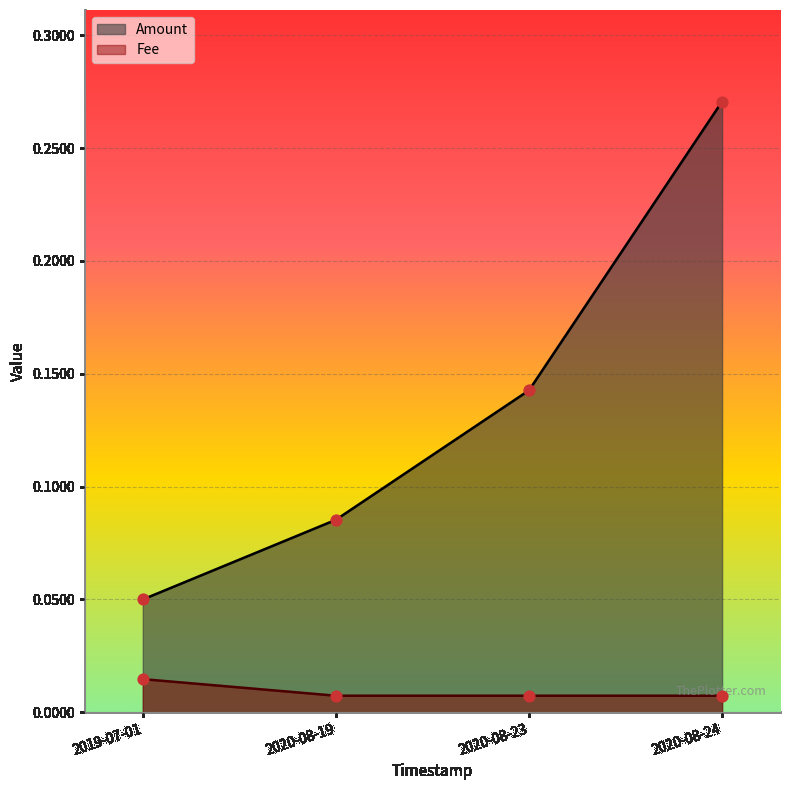

At which category is the sum across all series the highest?

2020-08-24